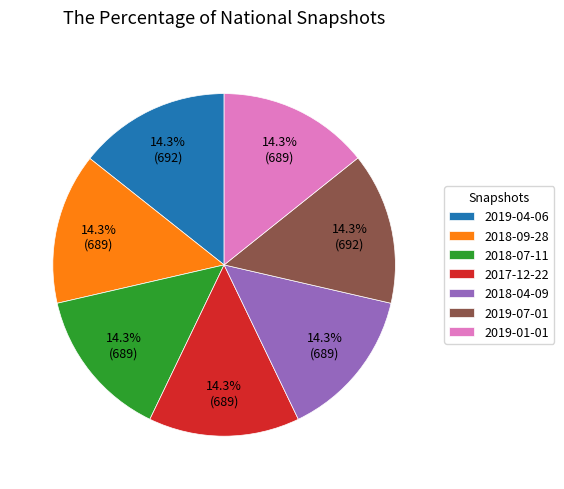

What is the ratio of the value at 2018-07-11 to the value at 2019-01-01?

1.0